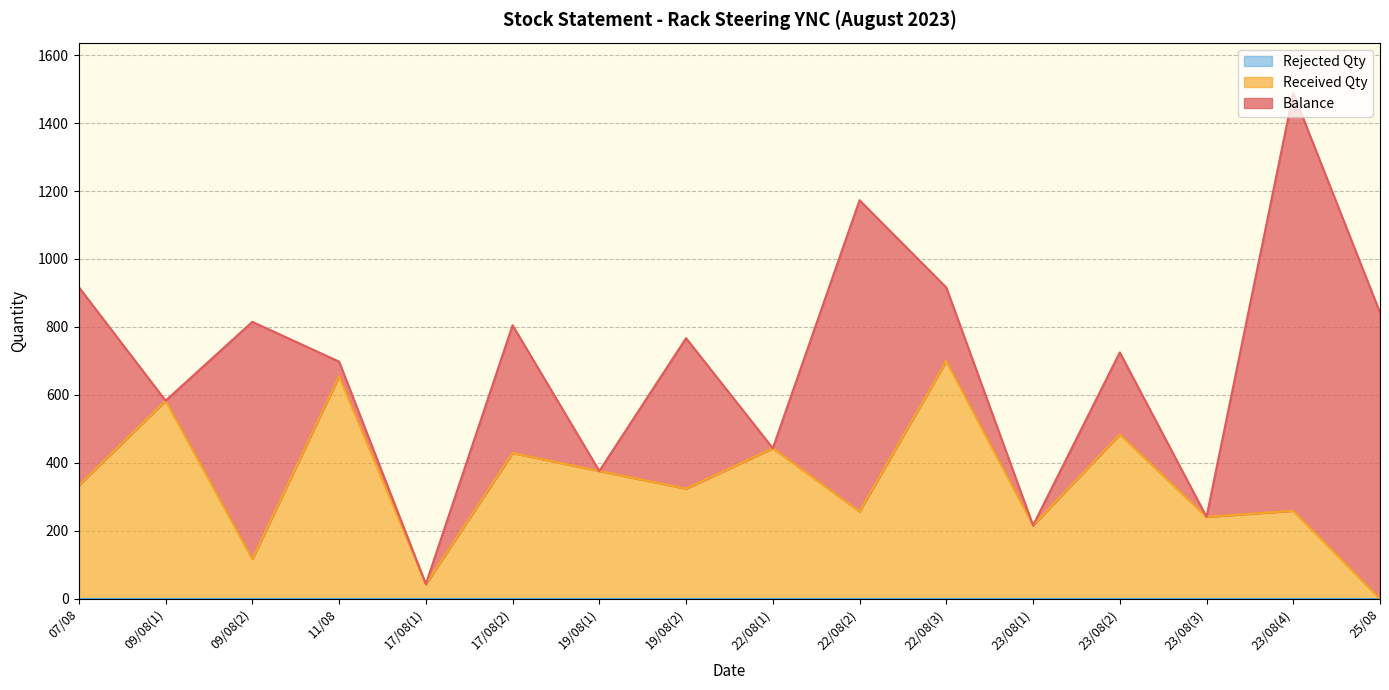

Is the value of Balance at 19/08(2) greater than the value of Rejected Qty at 22/08(1)?

Yes